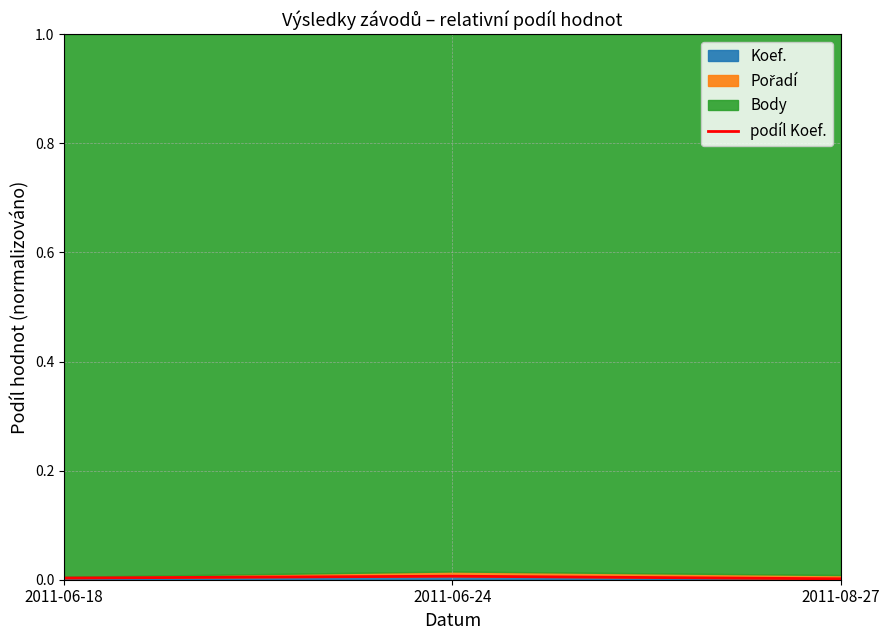

Does the chart display data point markers on the line(s)?

No